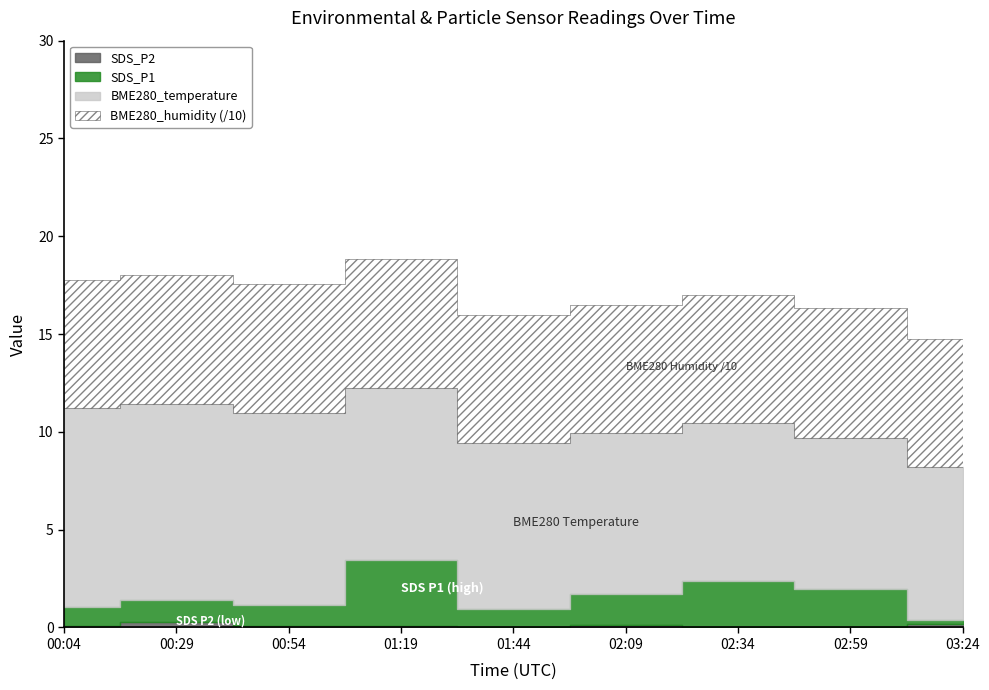

Is it true that SDS_P1 equals 0.9 at 00:04?

True